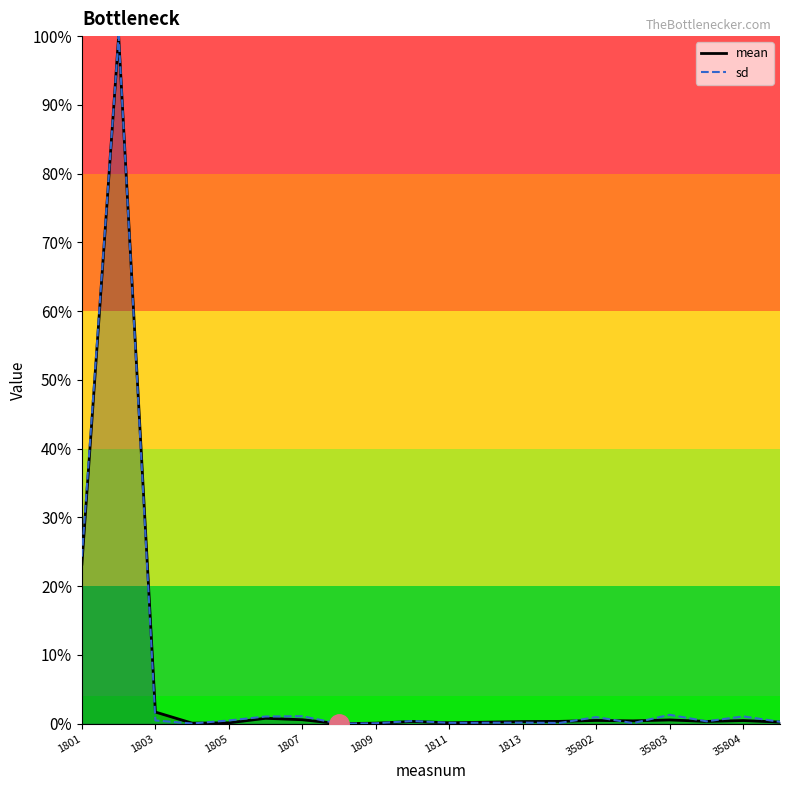

Between 1803 and 35803, which is larger?

1803